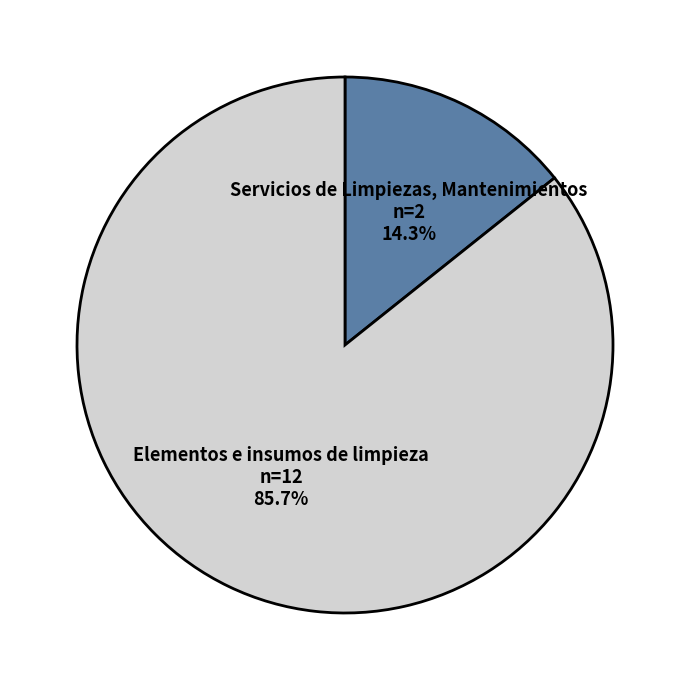

What is the largest slice in the pie chart?

Elementos e insumos de limpieza